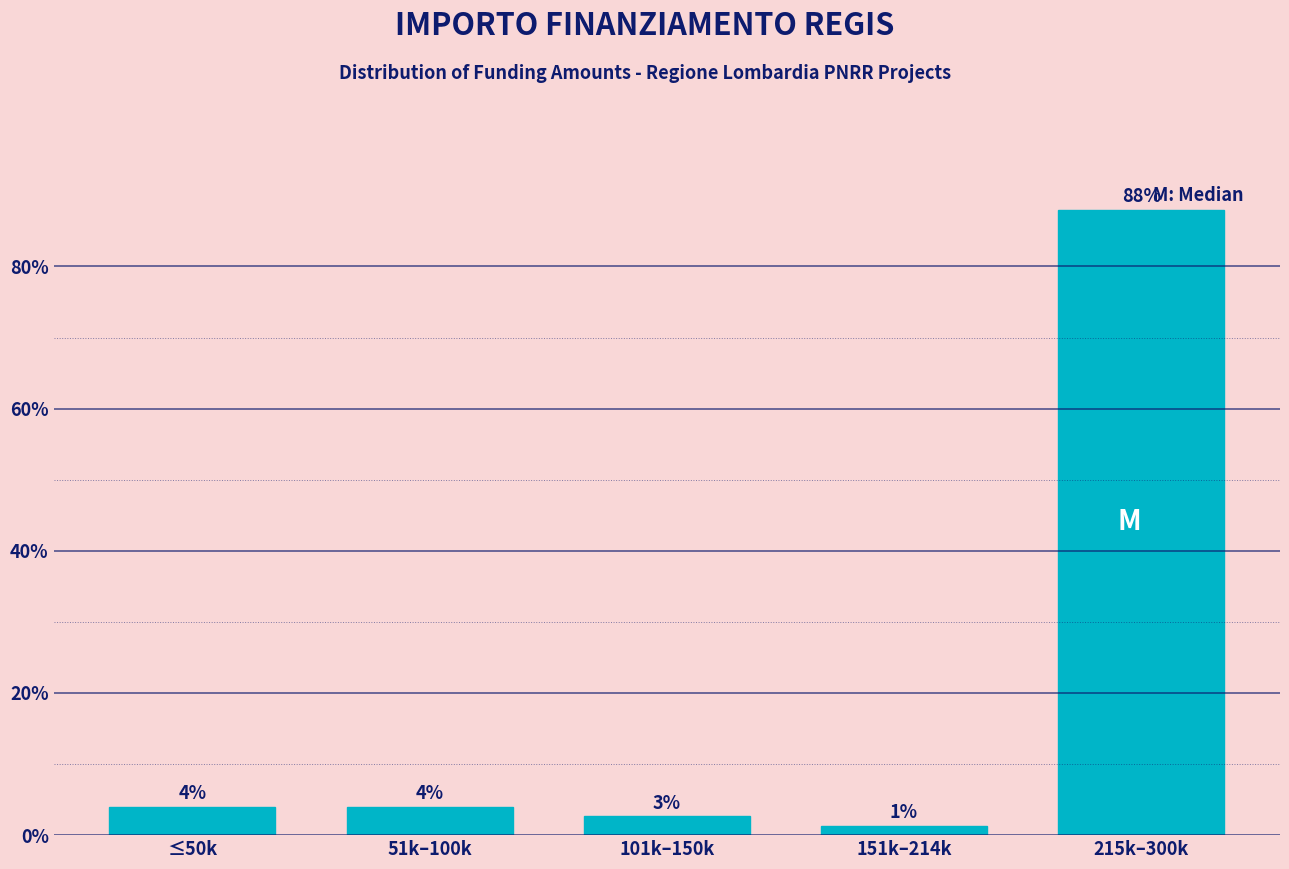

What is the label of the 2nd bar from the left?

51k–100k